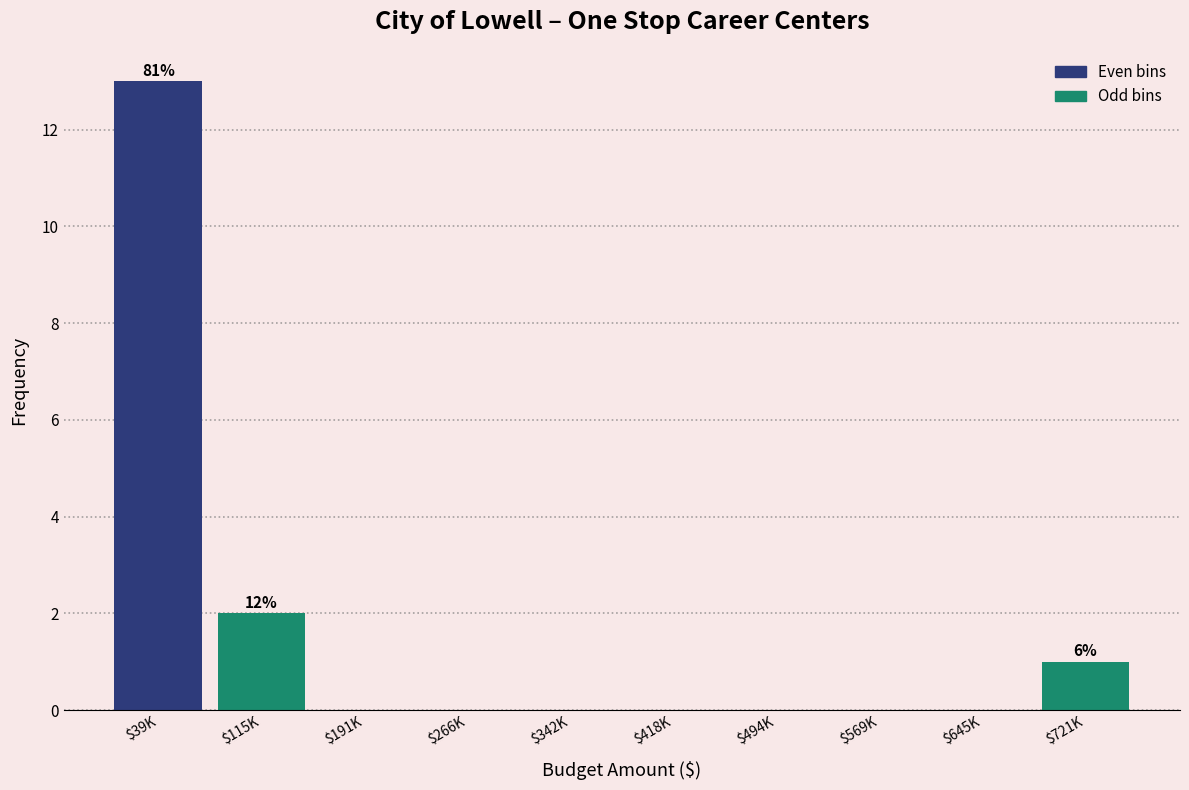

Read the value at $39K.

13